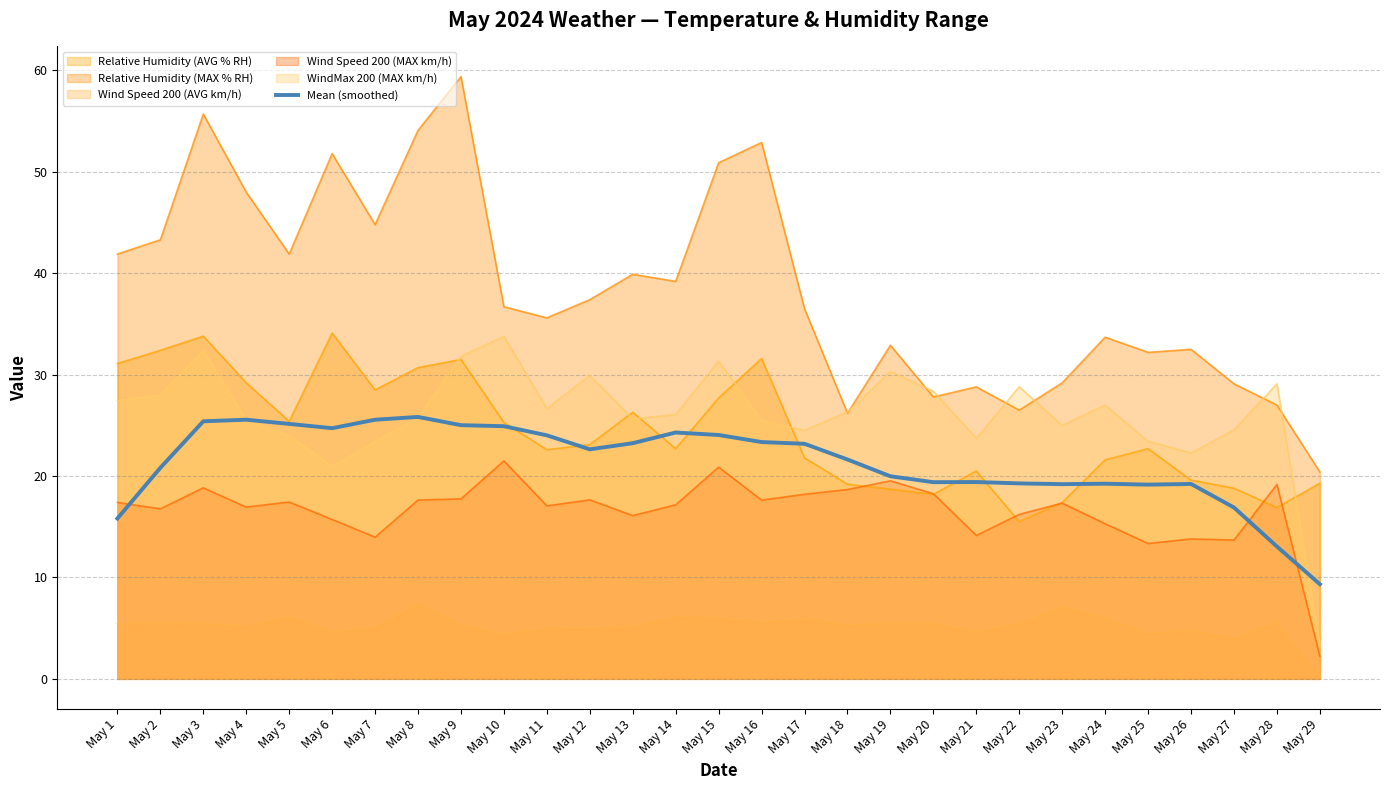

How many values are below 22?

14